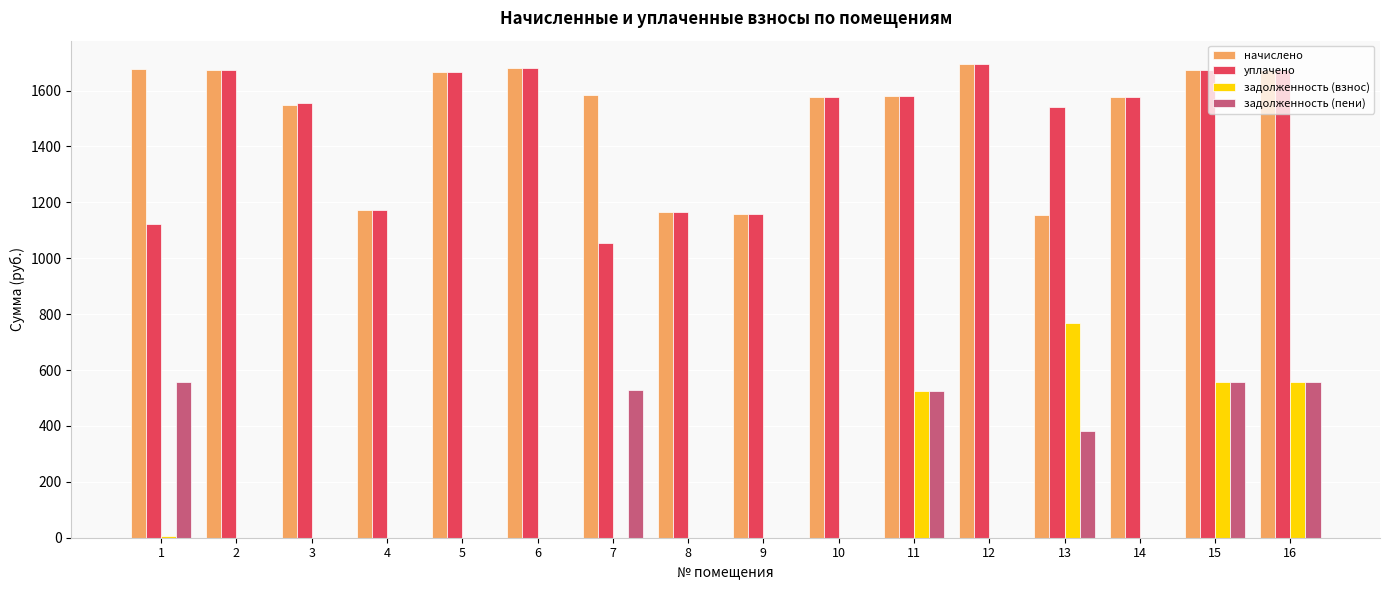

Which series has the largest total across all categories?

начислено